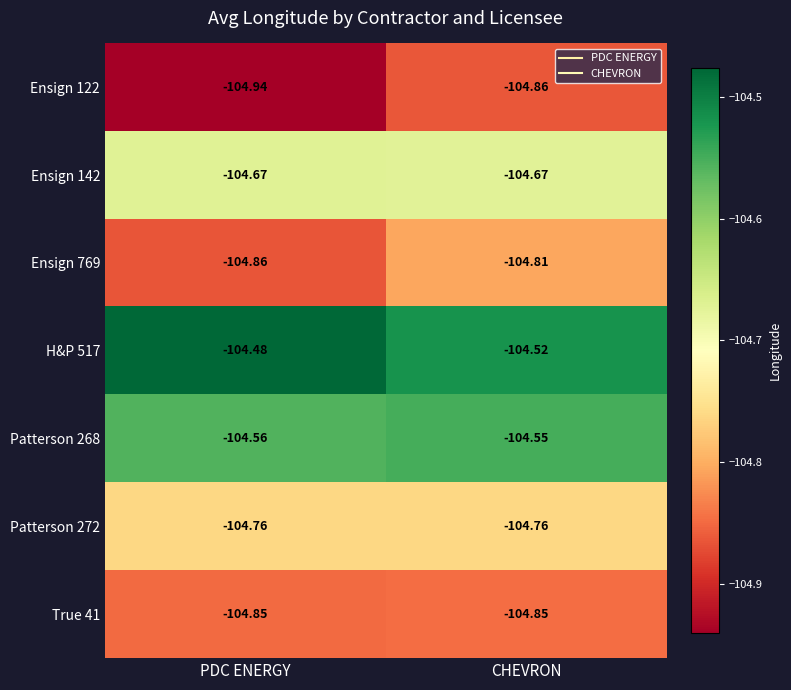

At which label is Ensign 122 closest to -104?

CHEVRON